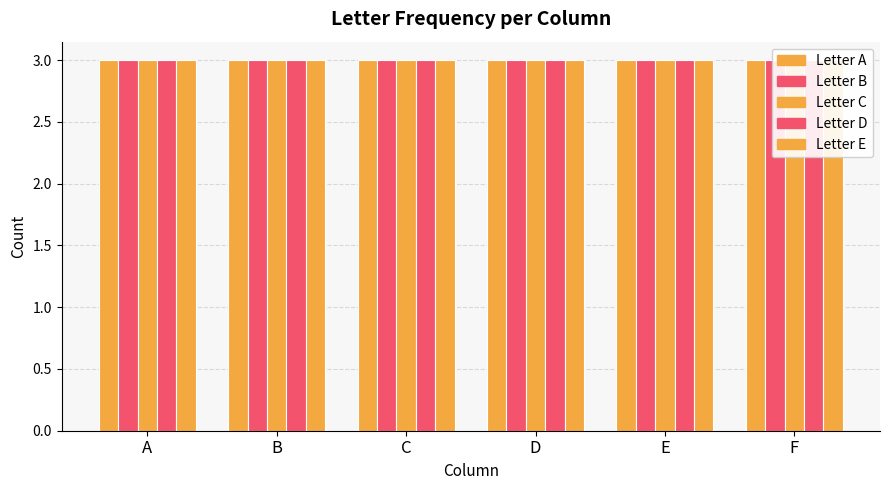

Which category has the highest value in the B series?

C